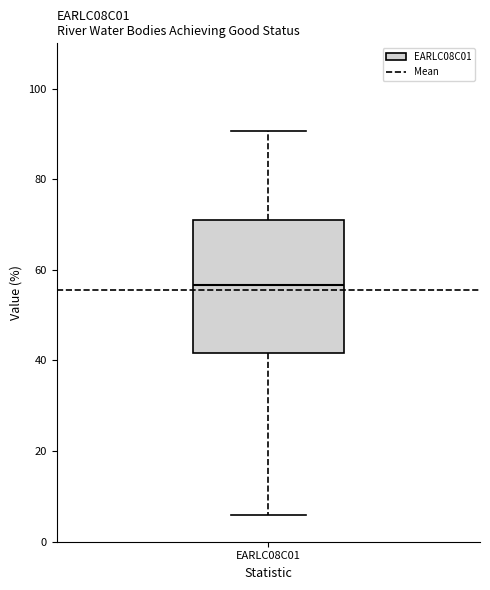

Where does the lower whisker of the box for EARLC08C01 end on the y-axis? The values are not printed on the chart, so give them approximately, as read against the axis.

6